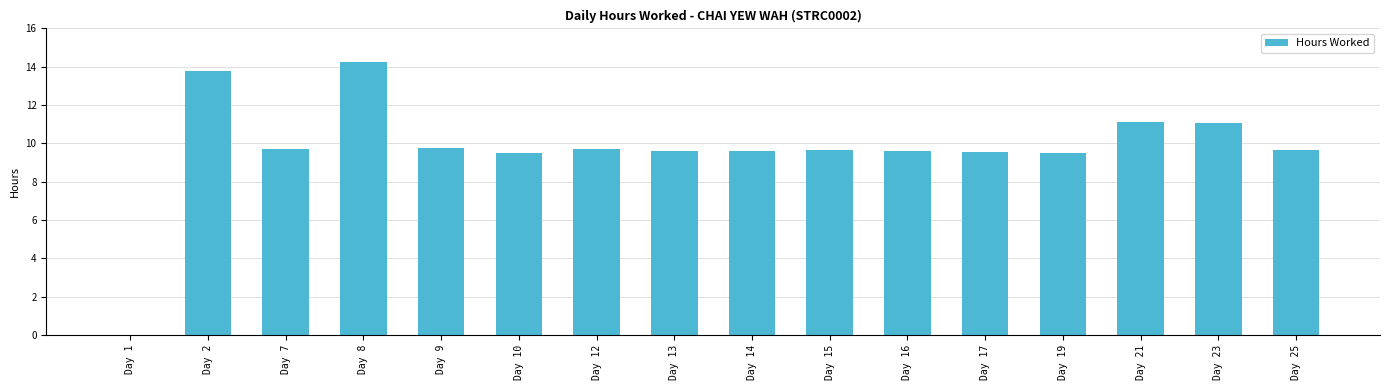

Are the bars horizontal?

No